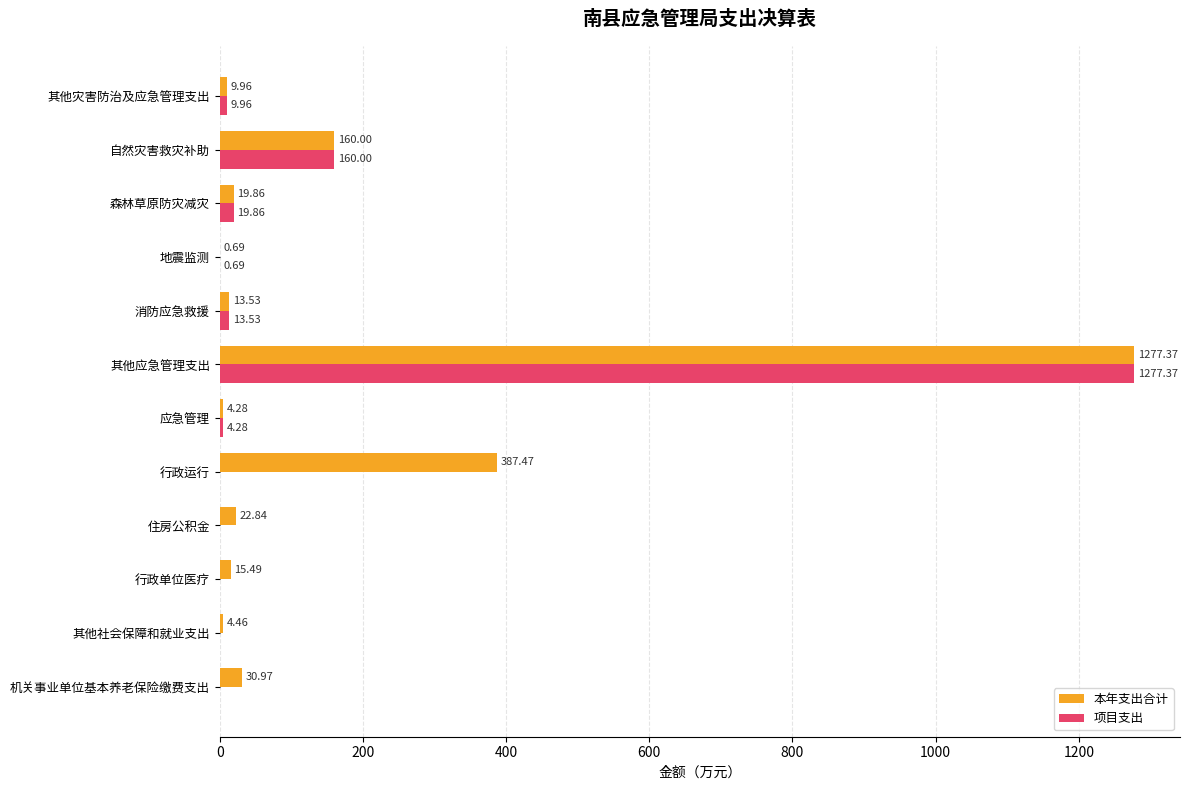

What is the sum of the 项目支出 values at 应急管理 and 自然灾害救灾补助?

164.3